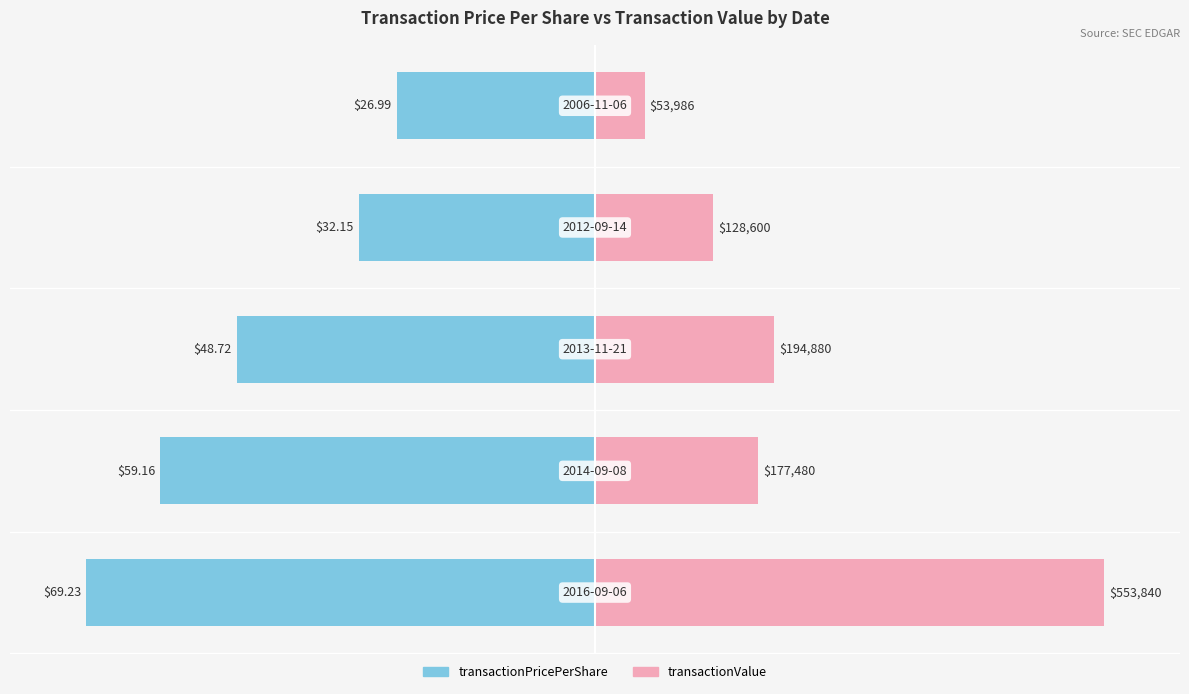

What are all the series names shown in the legend?

transactionPricePerShare, transactionValue